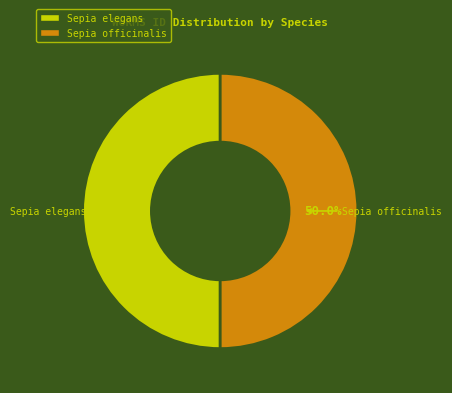

Approximately how many times larger is the value at Sepia elegans compared to Sepia officinalis?

1.0